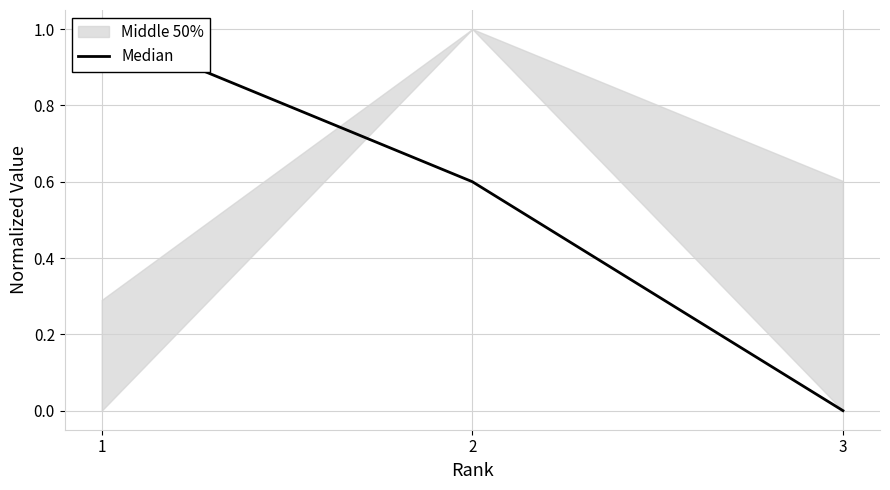

Count the number of values greater than 0.

2